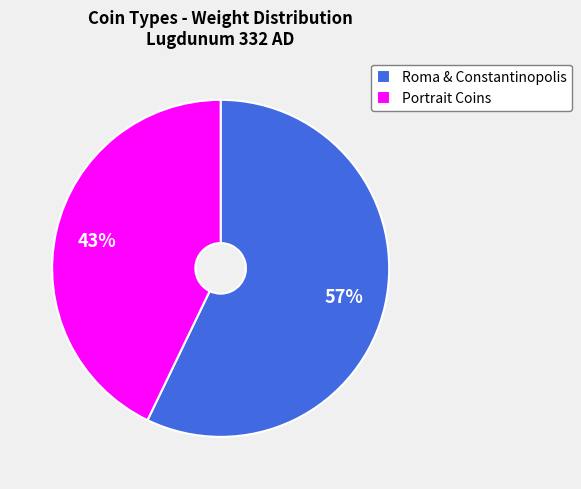

To the nearest percent, what percentage of the pie is Portrait Coins?

43%